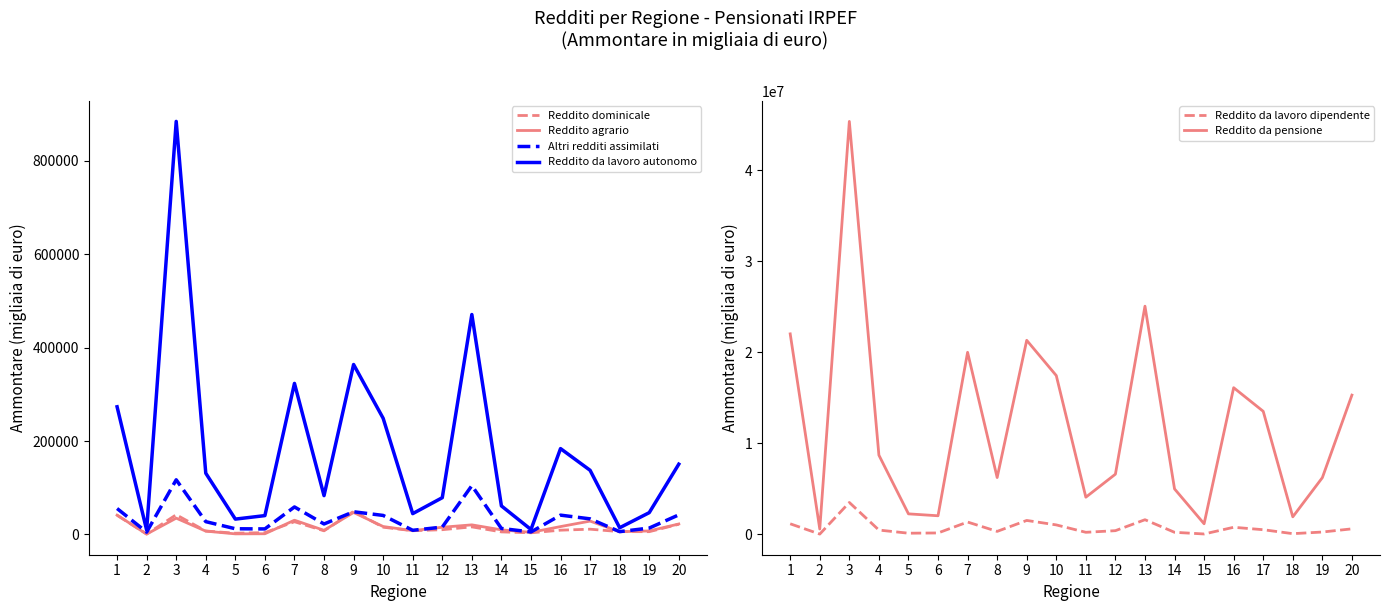

At which category is the sum across all series the highest?

3